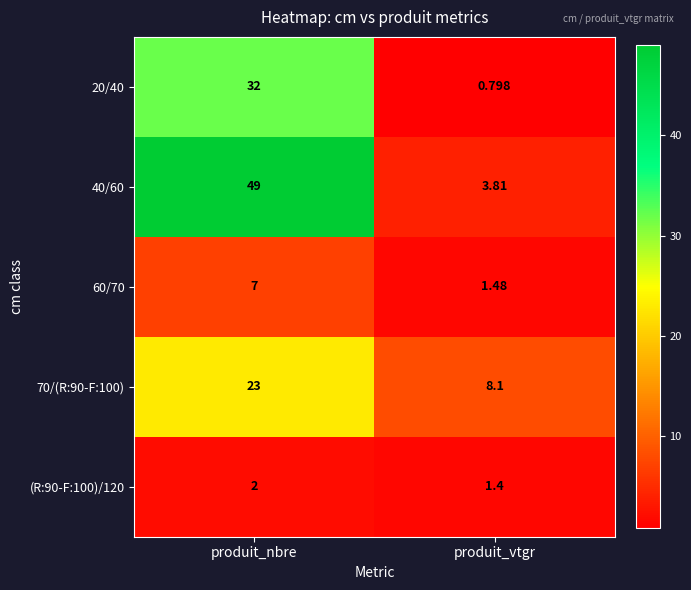

List the labels in order of (R:90-F:100)/120 value, smallest first.

produit_vtgr, produit_nbre